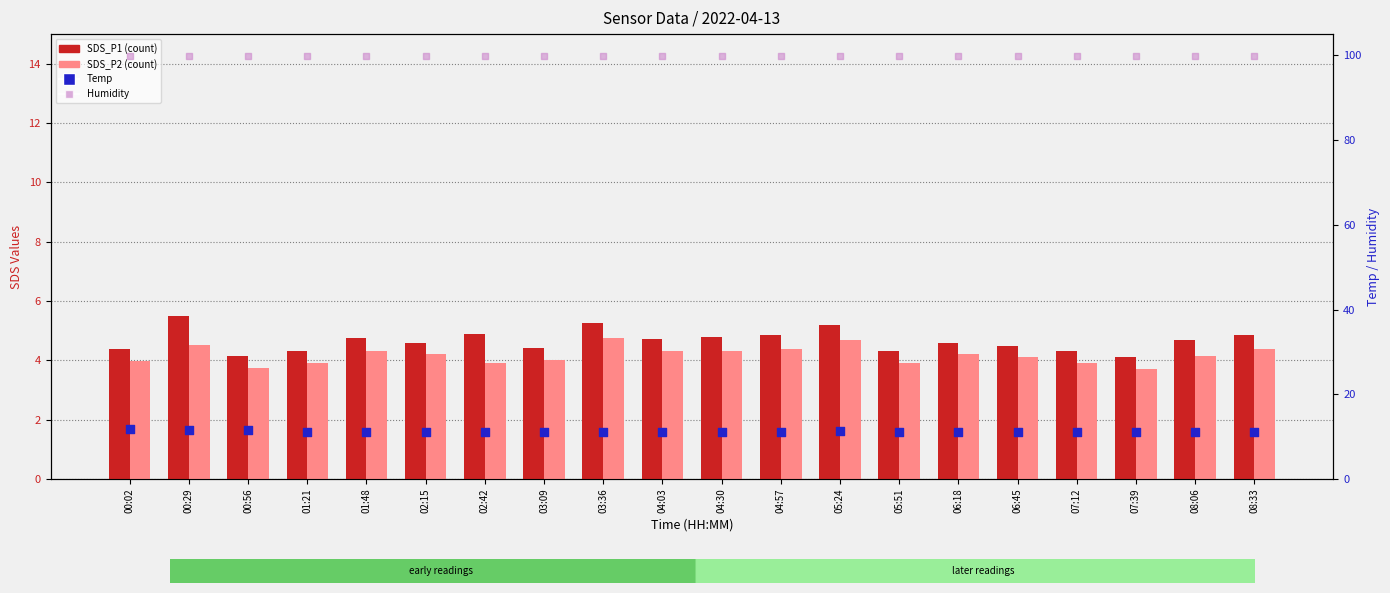

Which series reaches the minimum Y coordinate?

SDS_P2